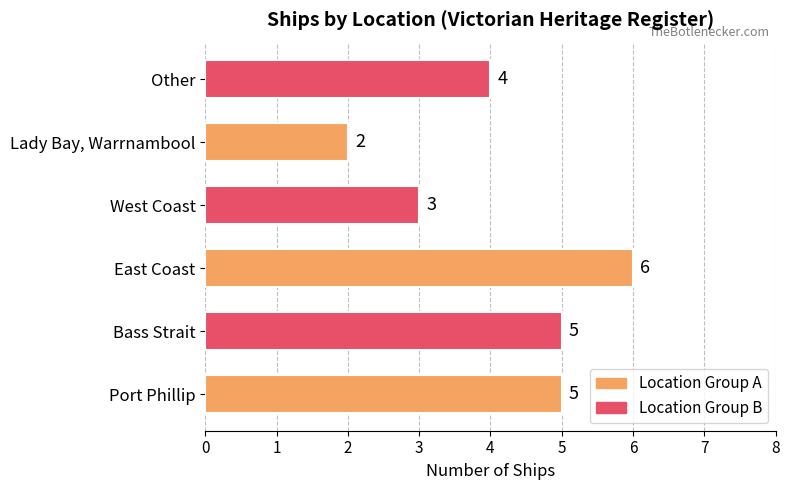

Count the values in the range 3 to 5.

4